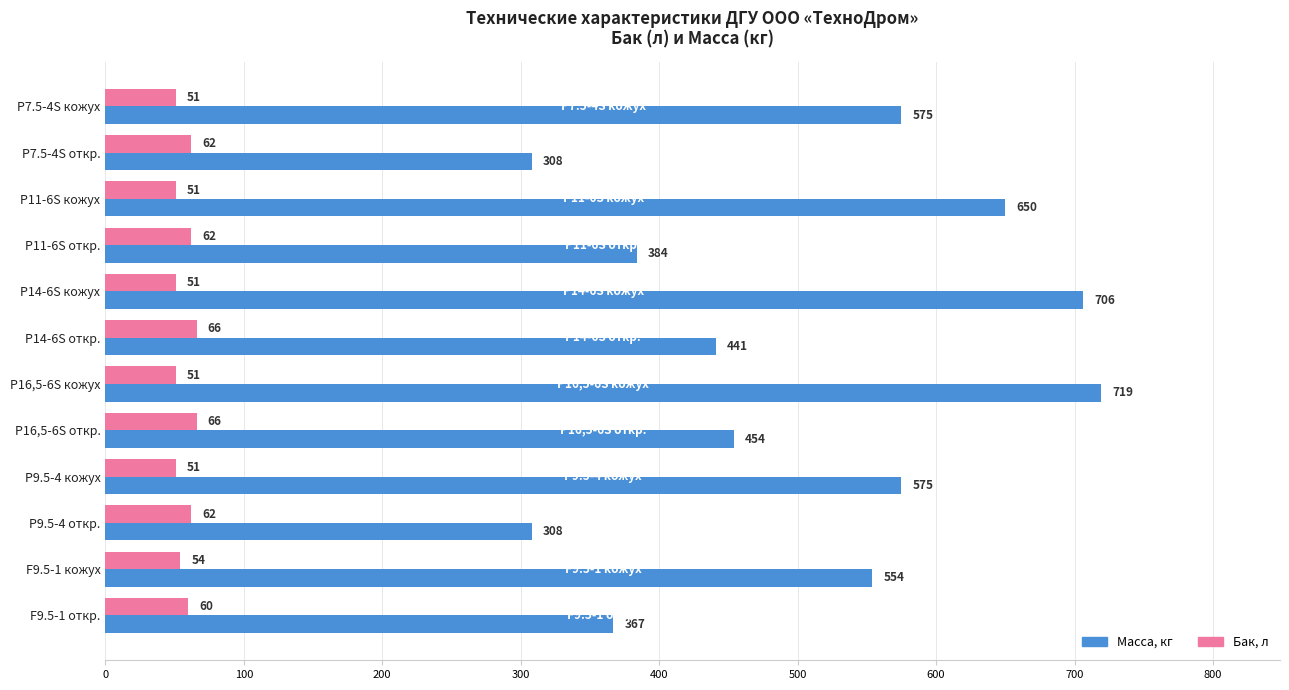

The value of Бак, л at P11-6S кожух is 51. True or false?

True